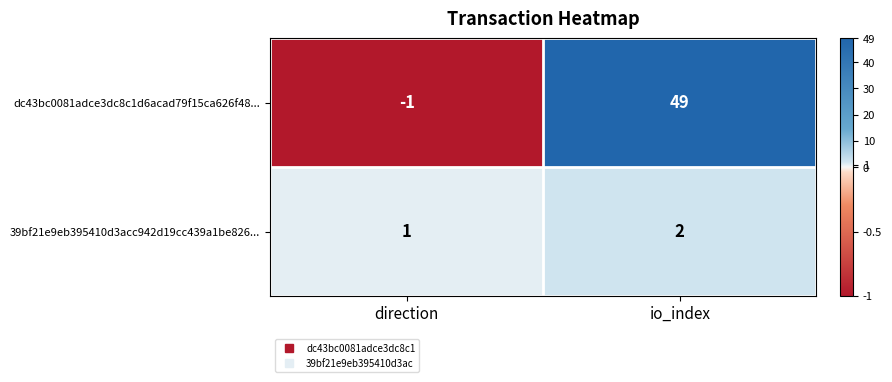

Reading left to right, what are all the values shown in this chart?

dc43bc0081adce3dc8c1d6acad79f15ca626f48...: direction=-1	io_index=49
39bf21e9eb395410d3acc942d19cc439a1be826...: direction=1	io_index=2